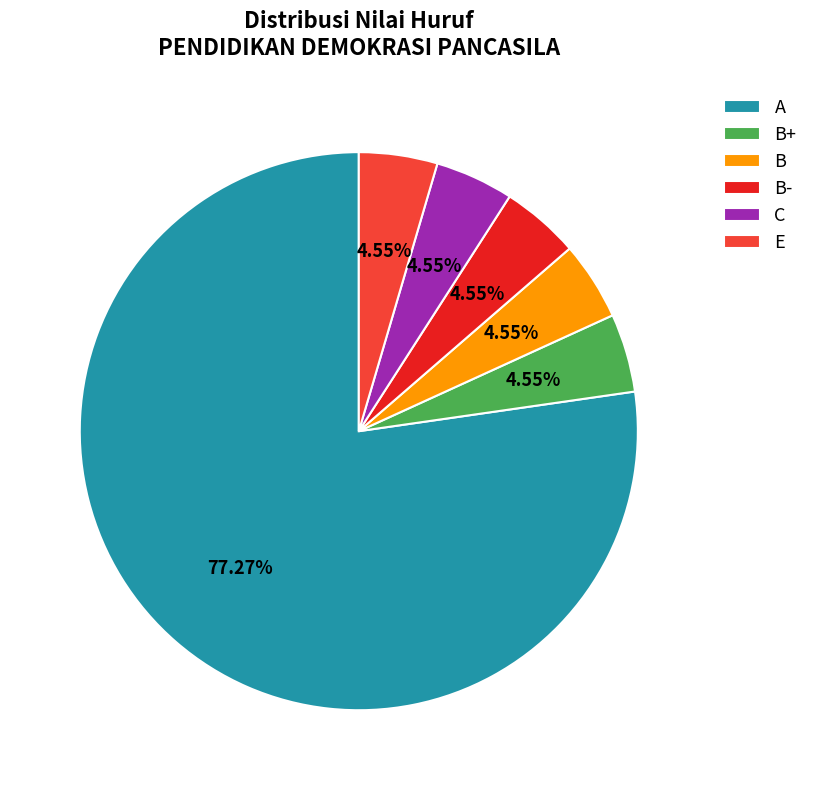

Is it true that B is 12% of the pie?

False